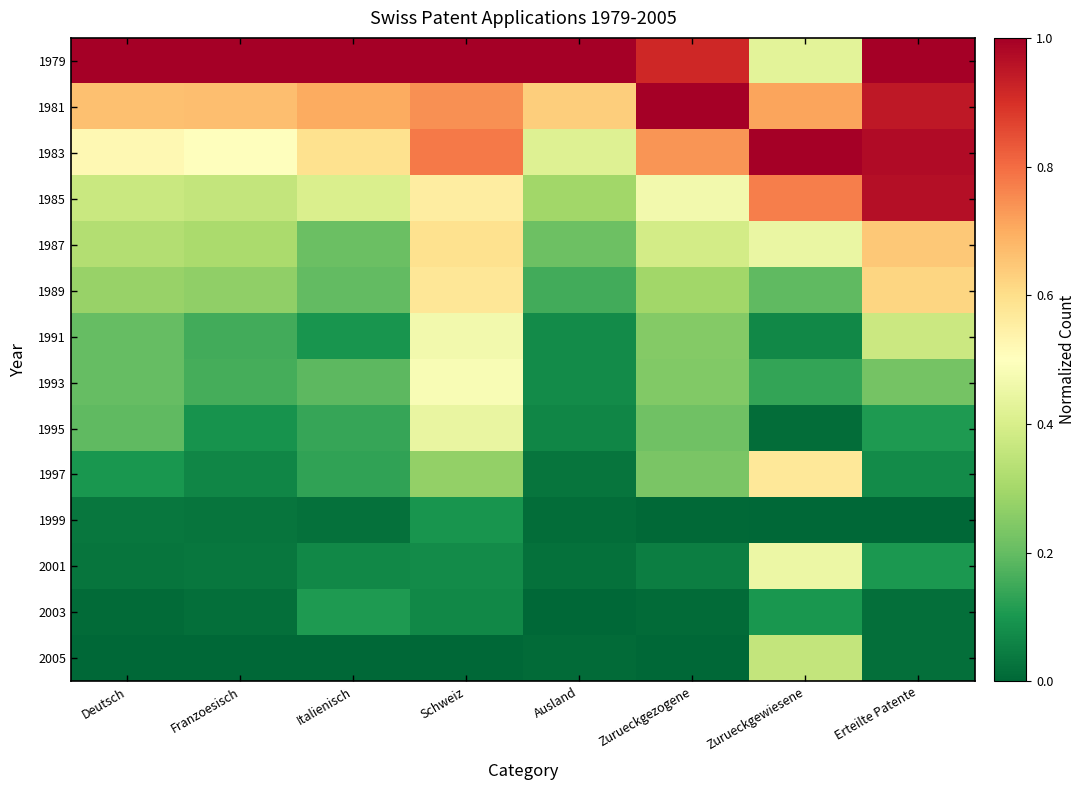

Which has a higher value, Zurueckgewiesene or Italienisch?

Italienisch